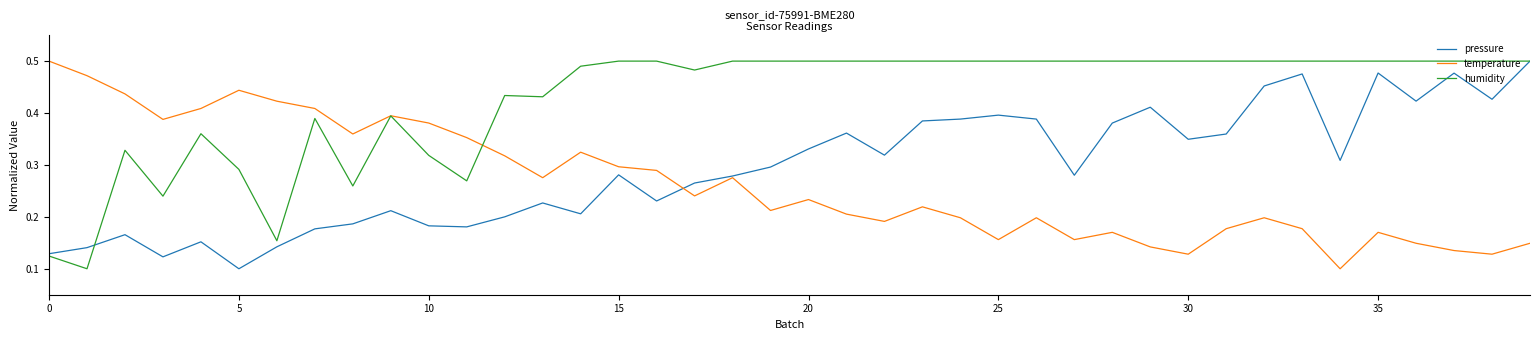

Rank the series by their average value, from lowest to highest.

temperature, pressure, humidity